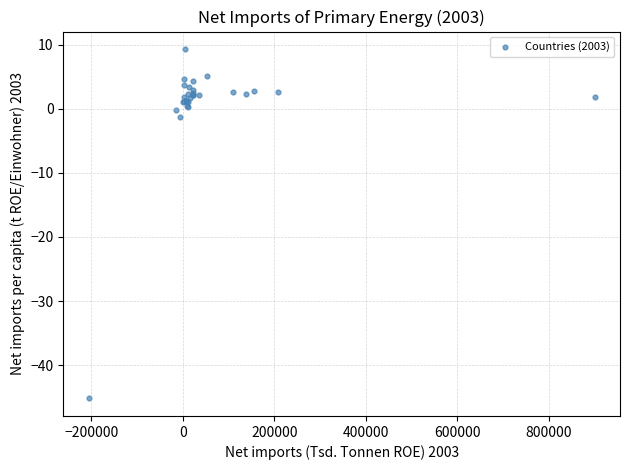

What Y value in the scatter plot is closest to -17?

-1.3